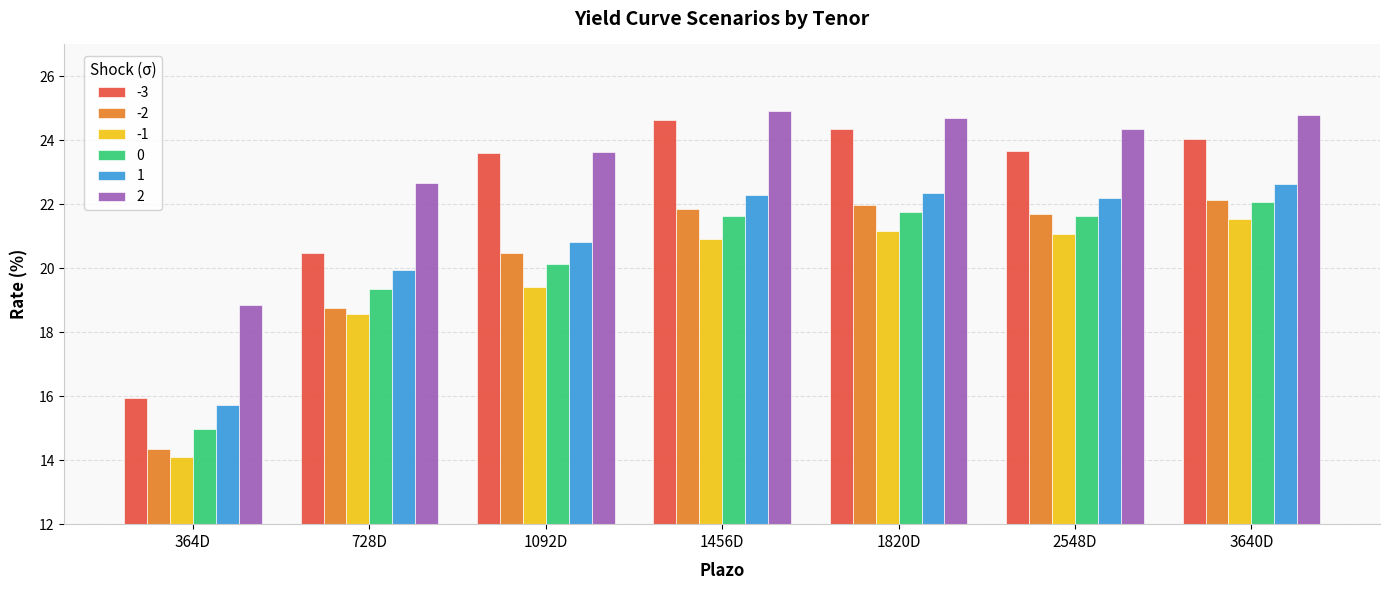

What is the difference between the second highest and second lowest values in the -2 series?

3.2